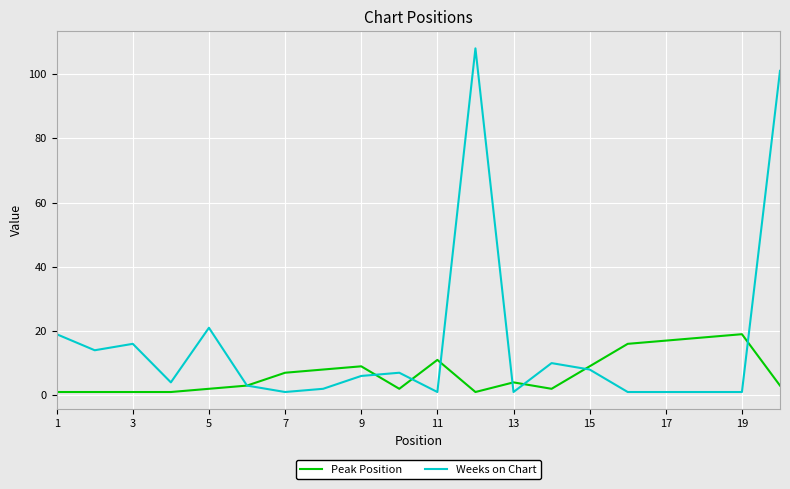

List the series in order of their overall mean, highest first.

Weeks on Chart, Peak Position